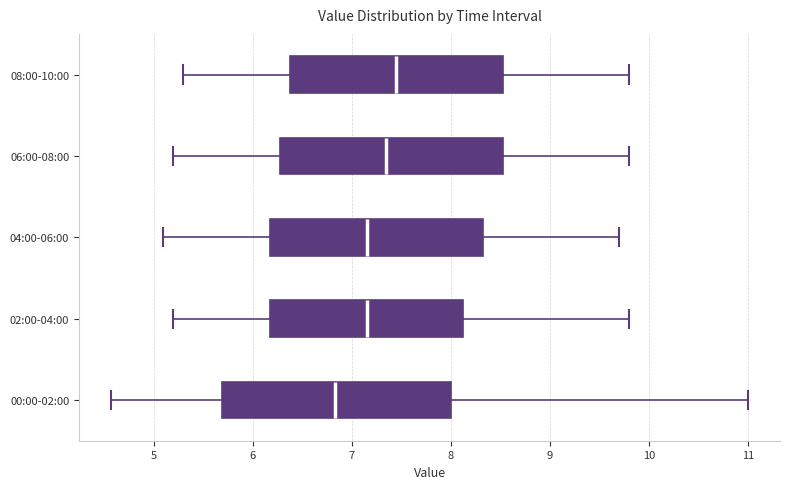

Which box has the furthest to the left median line?

00:00-02:00